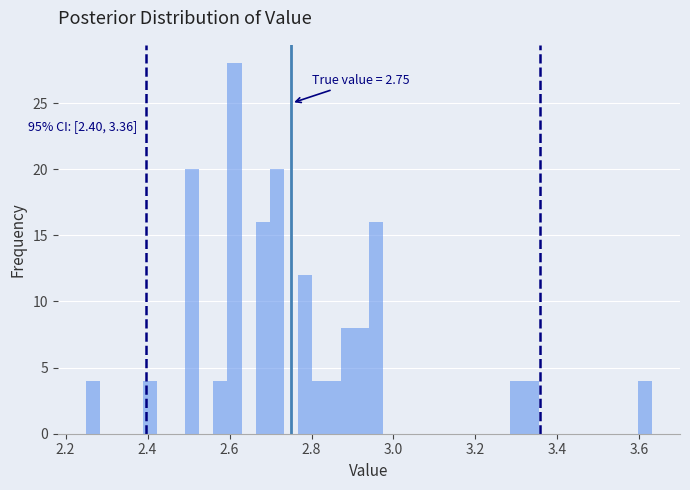

Around what value on the x-axis is the tallest bar? Give the approximate position of its centre, as read against the axis.

2.62